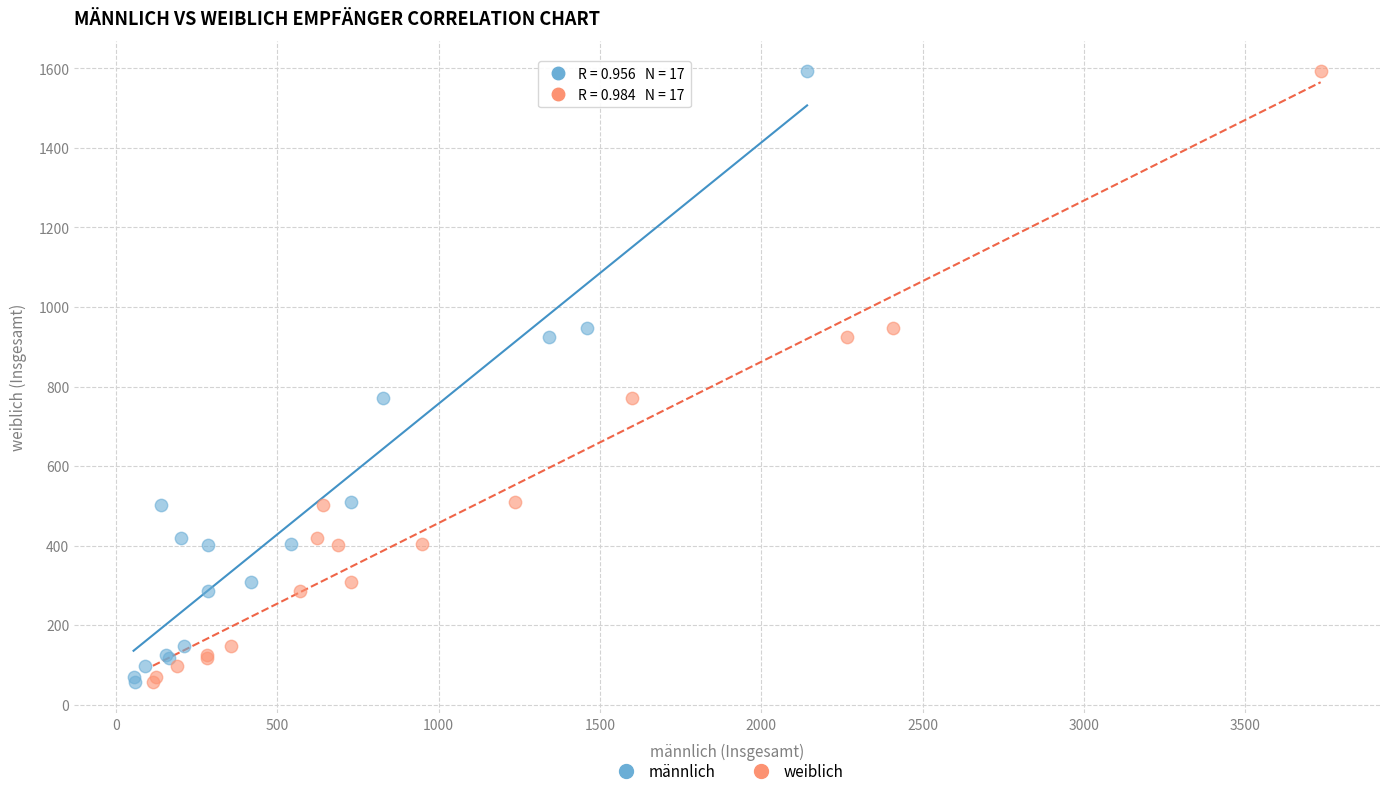

What are all the series names shown in the legend?

männlich, weiblich